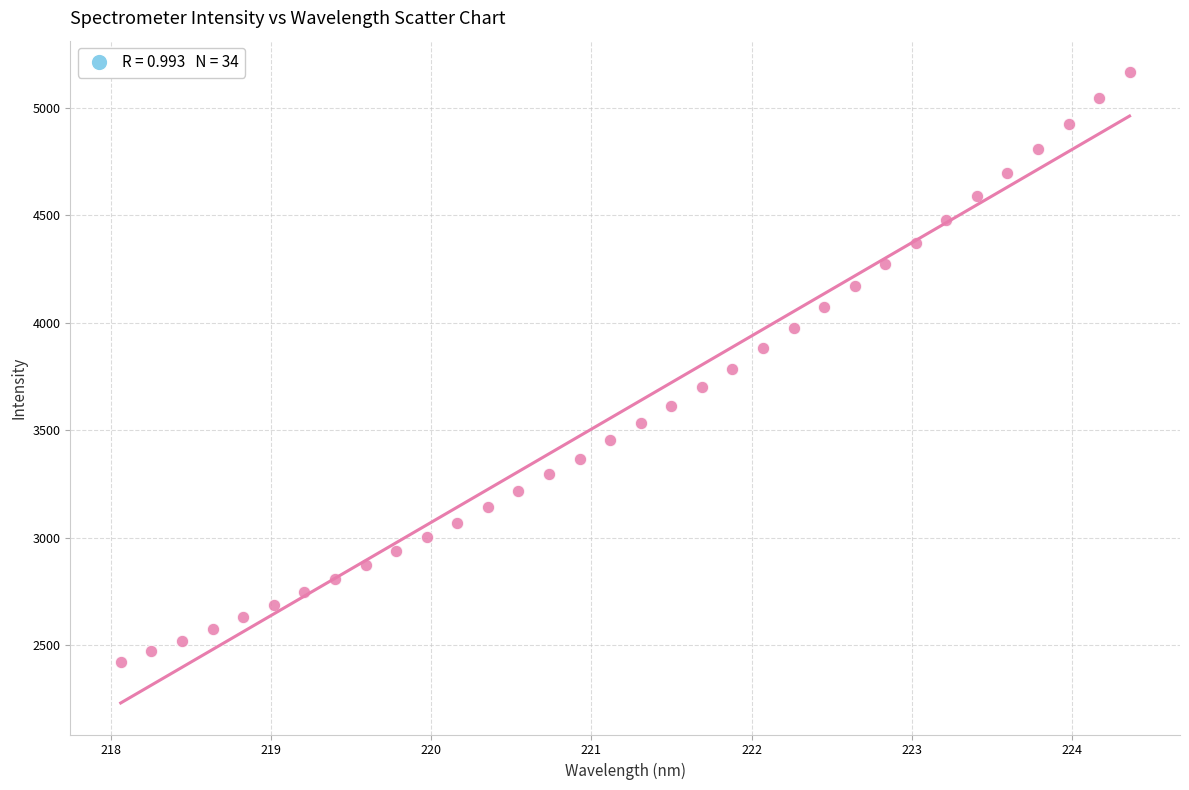

What is the range of X values (max minus min)?

6.3